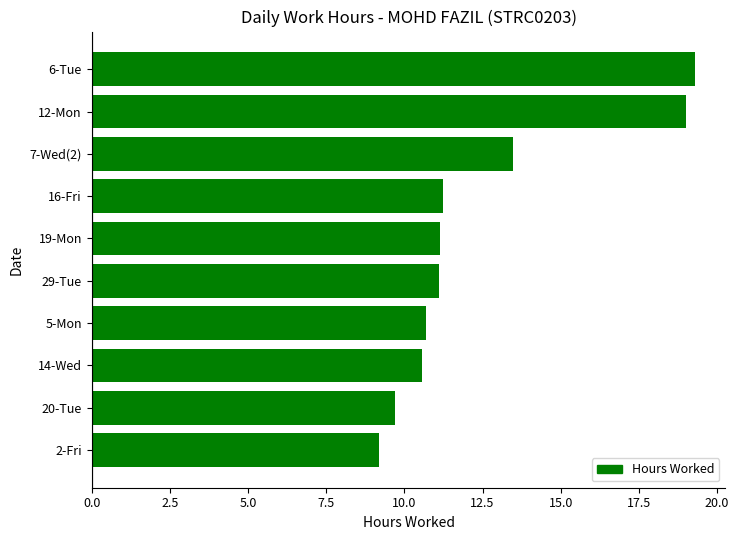

Where is the data nearest to the value 14?

7-Wed(2)